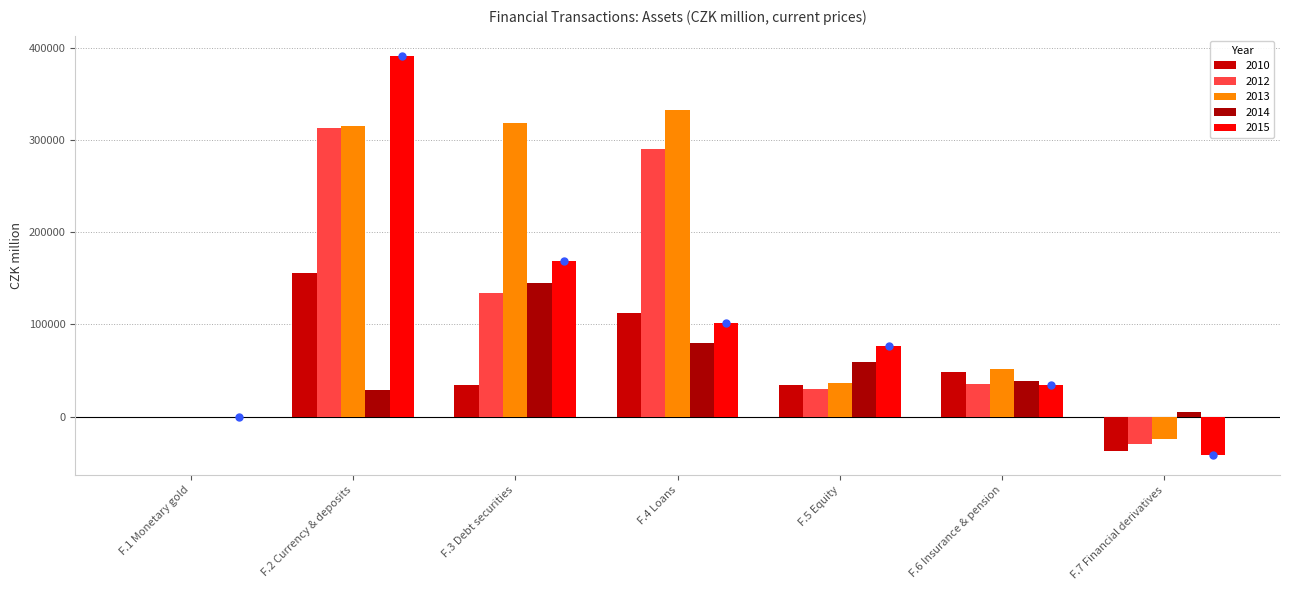

How many data points does each series have?

7